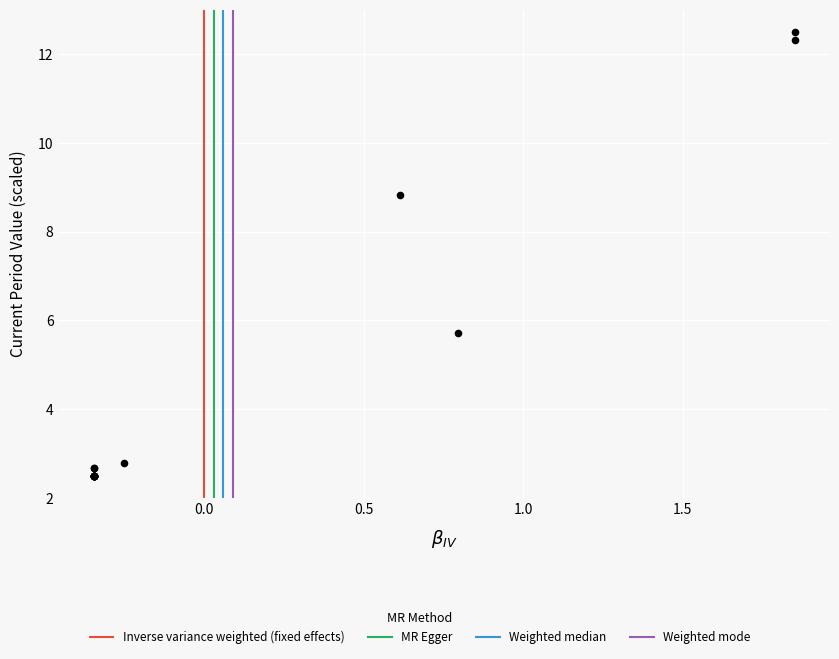

What Y value in the scatter plot is closest to 7?

5.7